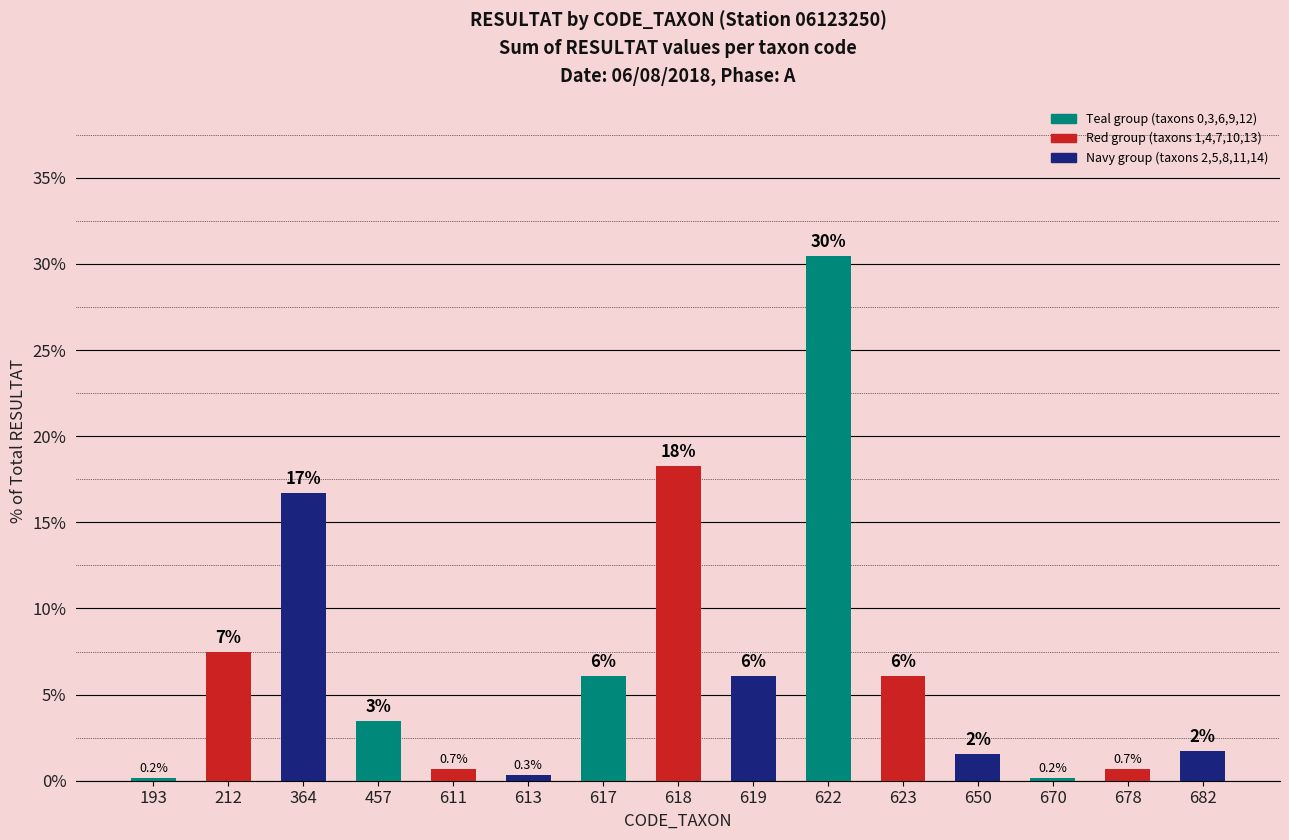

What is the value of the 11th bar from the left?

6.1